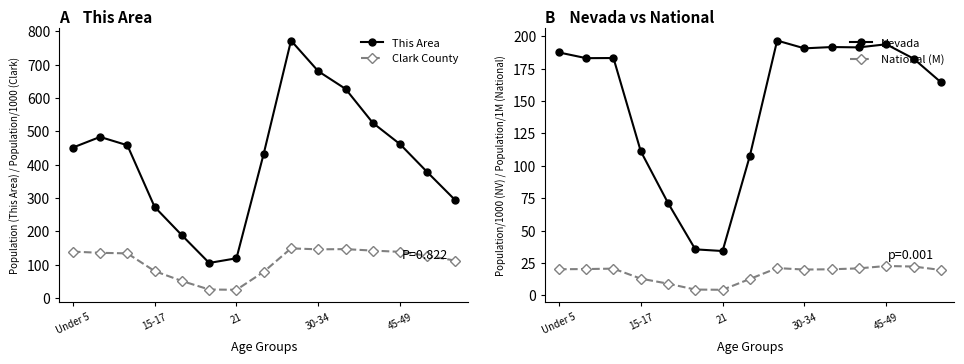

Does the chart display data point markers on the line(s)?

Yes